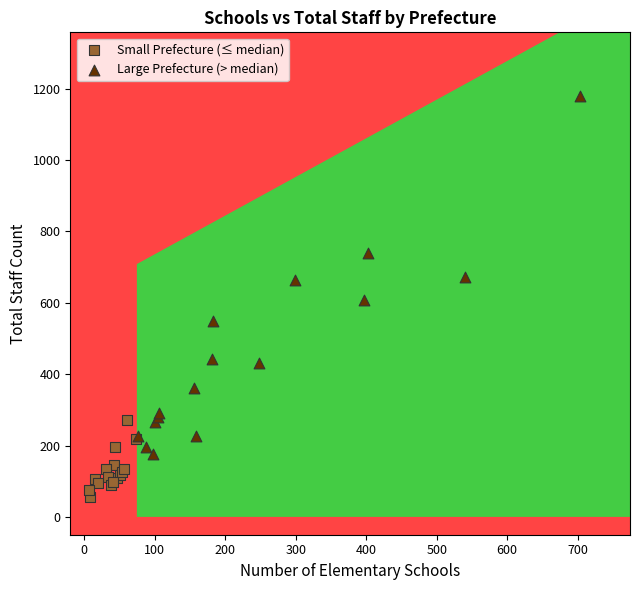

Which series contains the highest Y value?

Large Prefecture (> median)